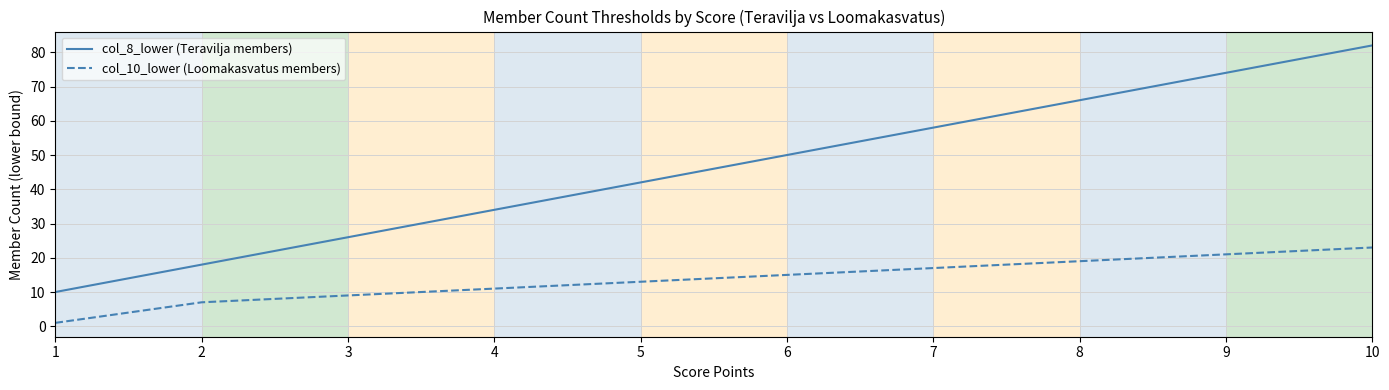

What is the difference between the highest and lowest values at 5?

29